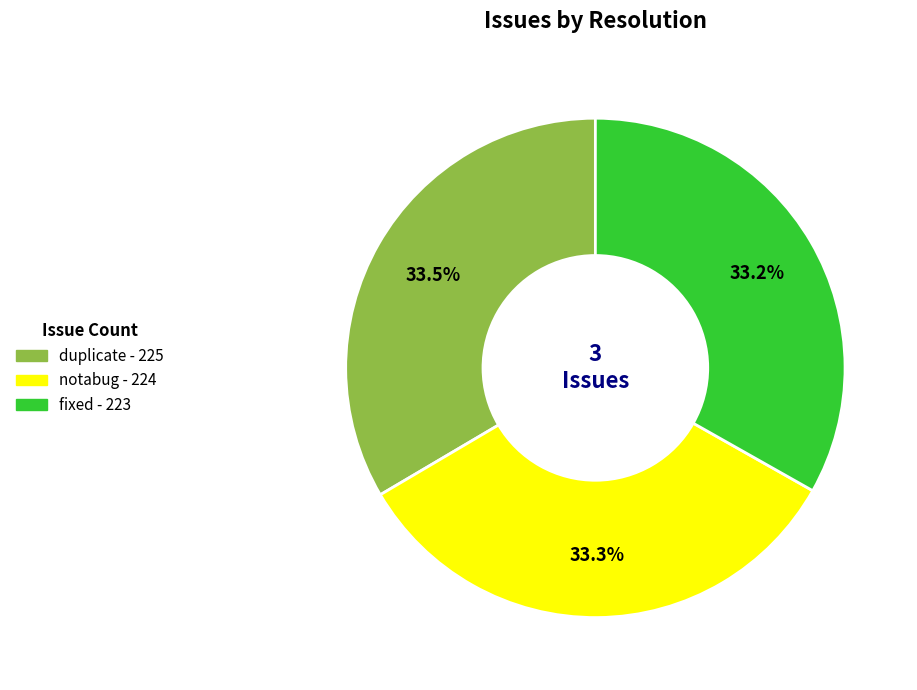

Is the sum of duplicate and notabug greater than half?

Yes